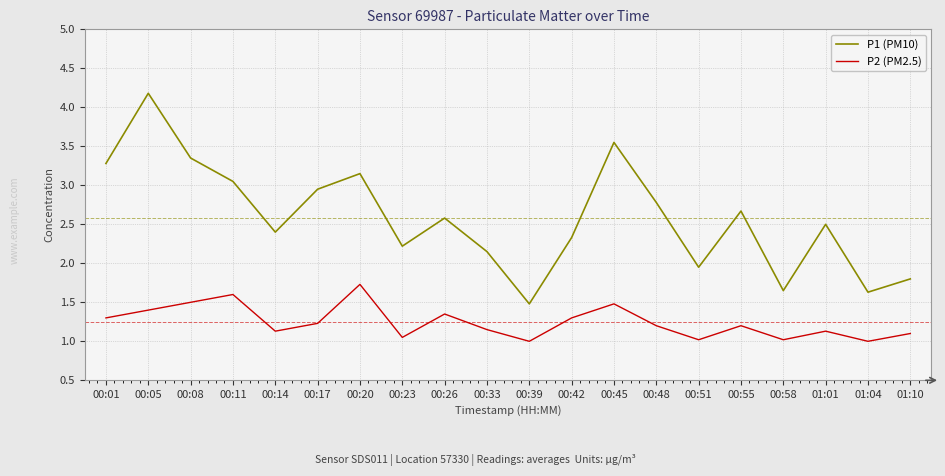

True or false: P2 (PM2.5) has a value of 1.2 at 00:55.

True